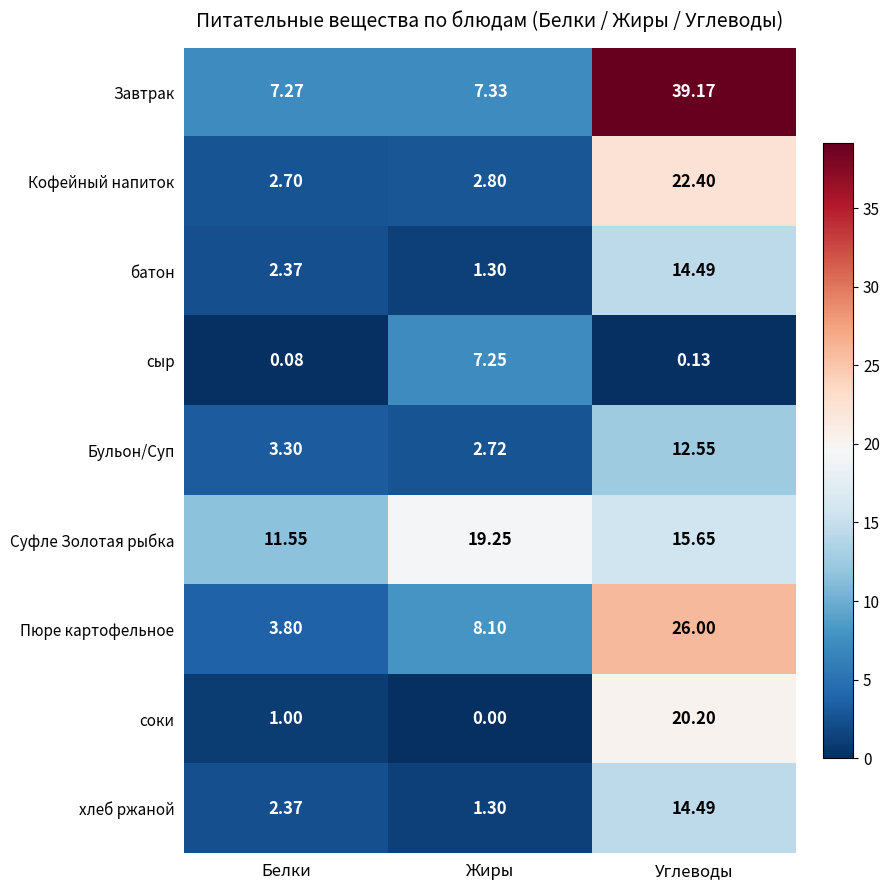

List the labels in order of сыр value, smallest first.

Белки, Углеводы, Жиры